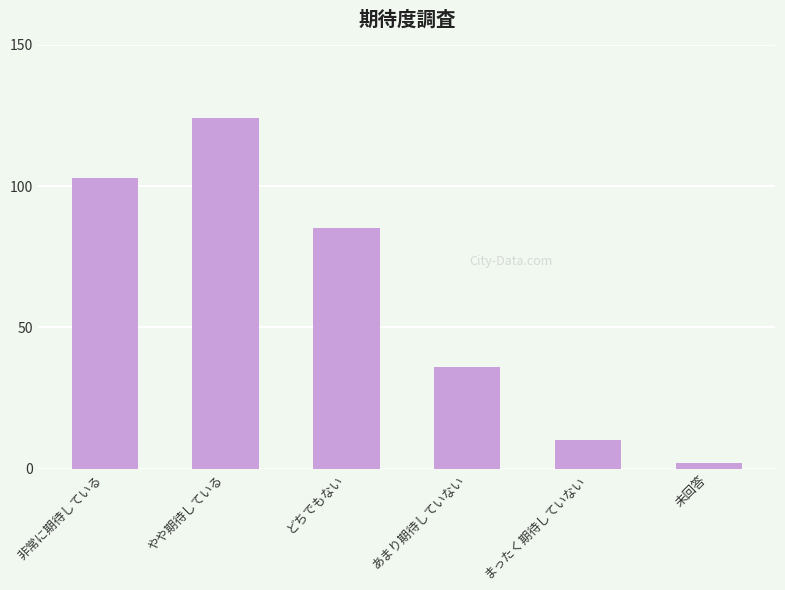

Reading left to right, transcribe all the data shown in this chart.

非常に期待している=103	やや期待している=124	どちでもない=85	あまり期待していない=36	まったく期待していない=10	未回答=2